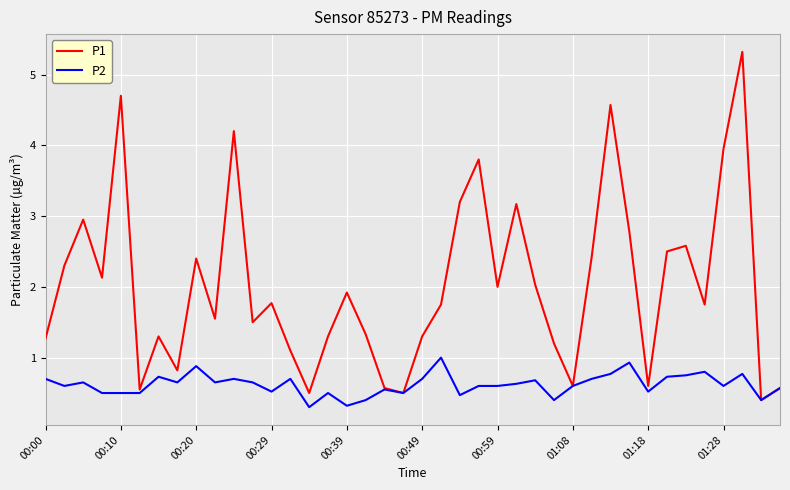

What is the maximum value for P2?

1.0